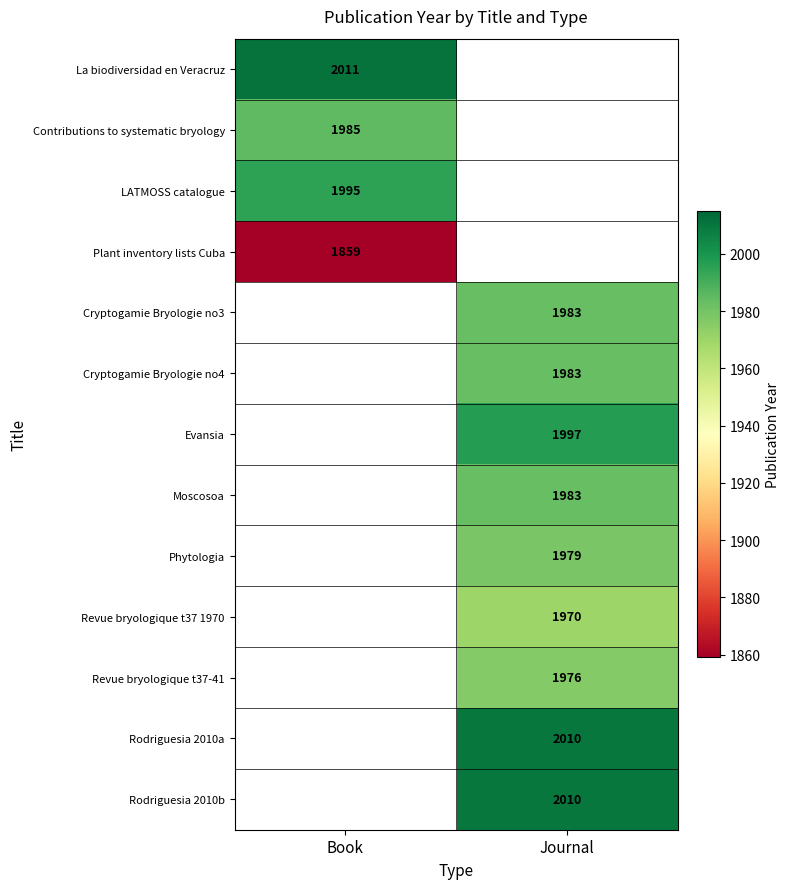

Is it true that Rodriguesia 2010a equals 2010 at Journal?

True